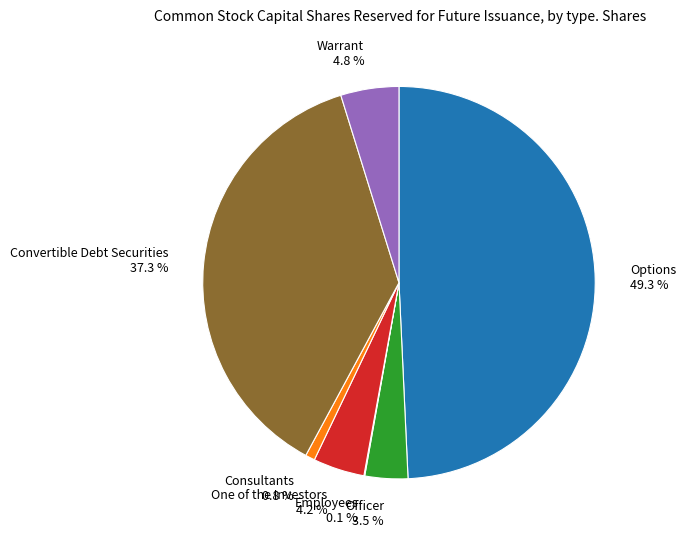

Which has a higher value, Convertible Debt Securities or Warrant?

Convertible Debt Securities